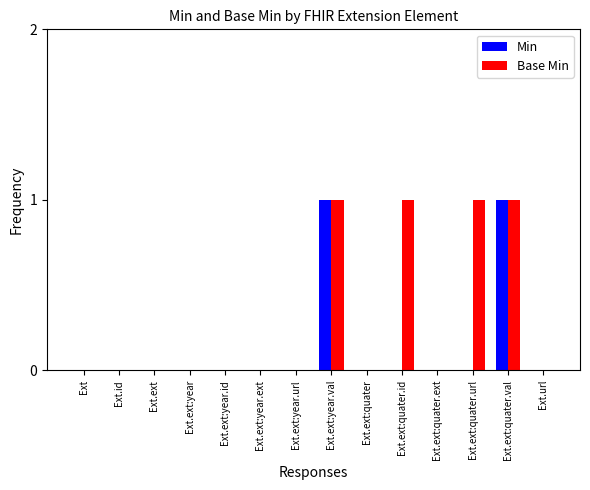

Reading left to right, transcribe all the data shown in this chart.

Min: 0	0	0	0	0	0	0	1	0	0	0	0	1	0
Base Min: 0	0	0	0	0	0	0	1	0	1	0	1	1	0